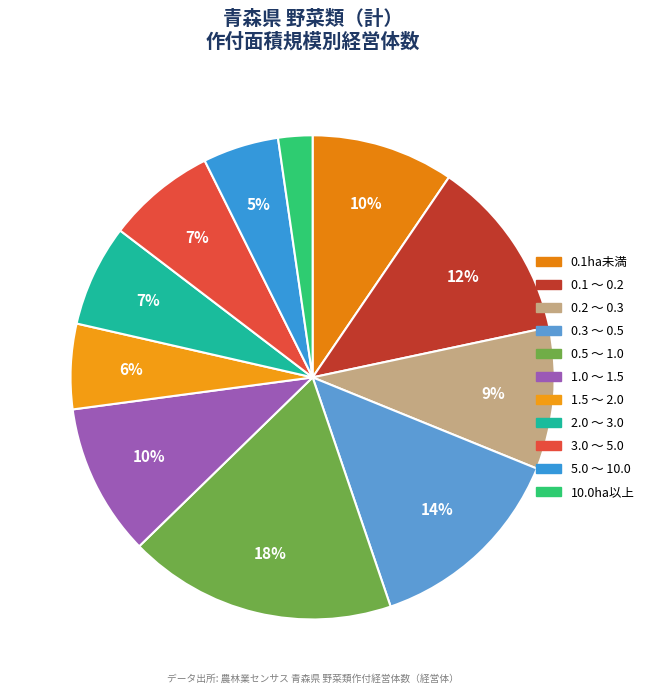

The 0.3 ～ 0.5 slice represents 27% of the pie. True or false?

False